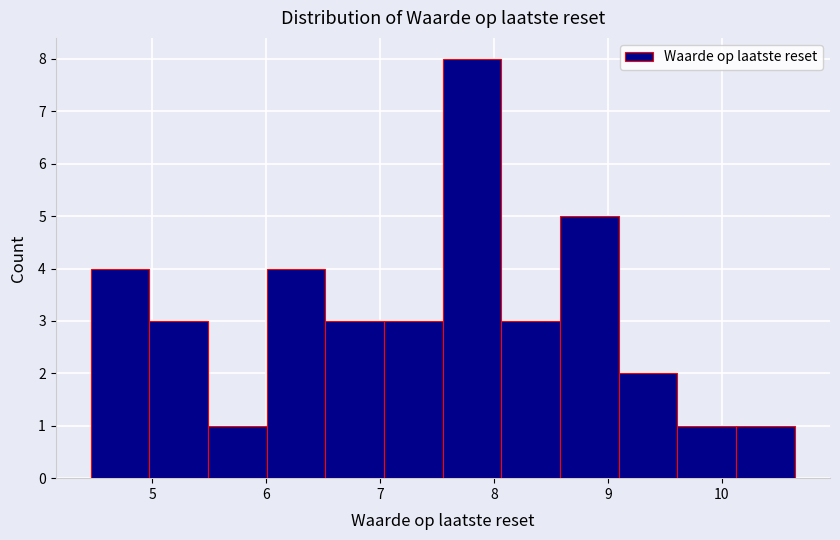

Reading left to right, transcribe this chart: for each bar, give the range it covers on the x-axis and its height. Neither the bar edges nor the heights are printed on the chart, so give them approximately, as read against the axes.

4.5 to 5.0: 4
5.0 to 5.5: 3
5.5 to 6.0: 1
6.0 to 6.5: 4
6.5 to 7.0: 3
7.0 to 7.6: 3
7.6 to 8.1: 8
8.1 to 8.6: 3
8.6 to 9.1: 5
9.1 to 9.6: 2
9.6 to 10.1: 1
10.1 to 10.6: 1